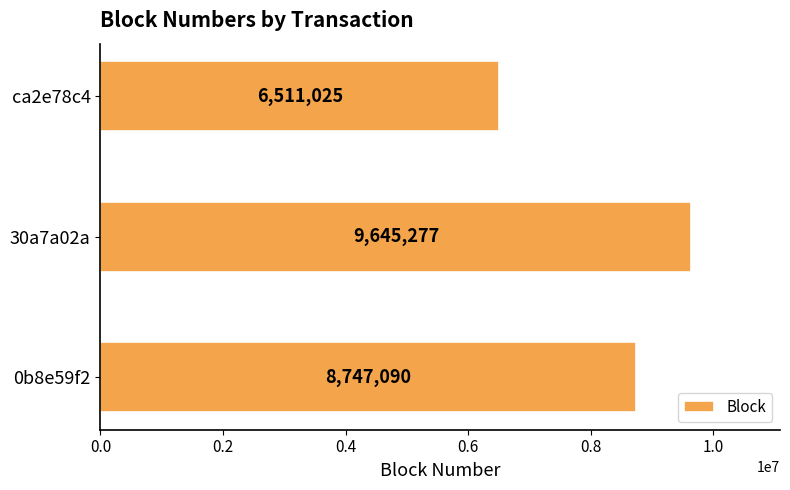

Reading top to bottom, extract all data points from this chart.

ca2e78c4=6511025	30a7a02a=9645277	0b8e59f2=8747090